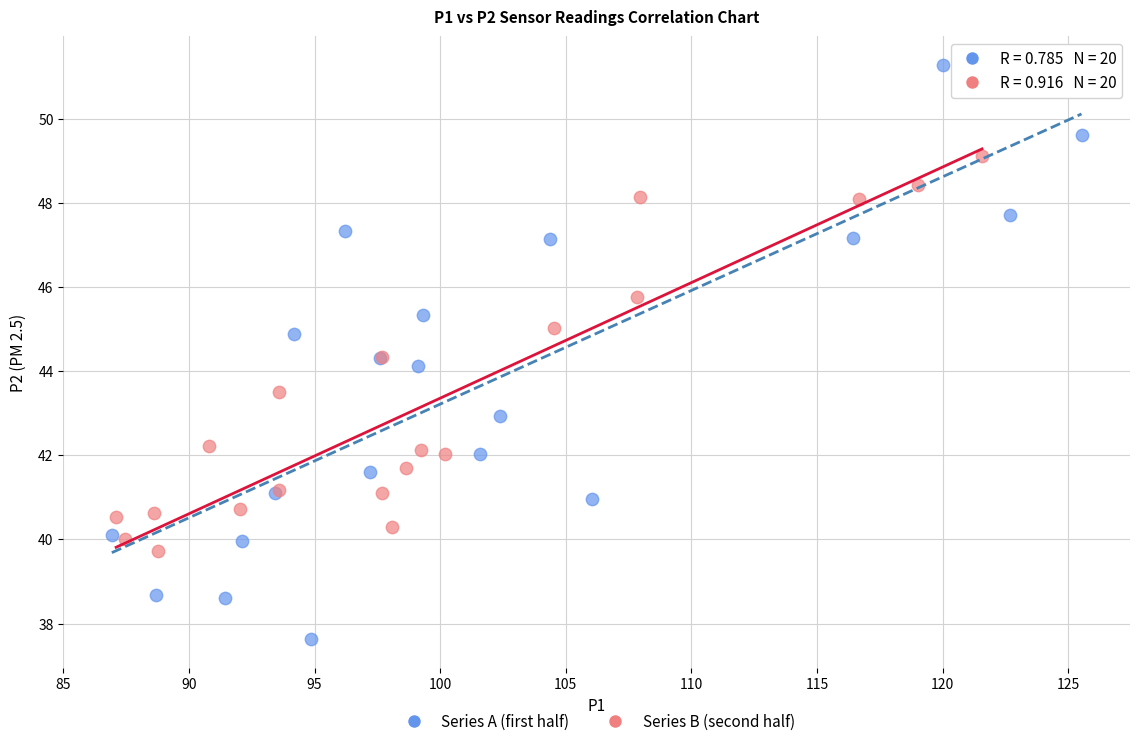

What are all the series names shown in the legend?

Series A (first half), Series B (second half)